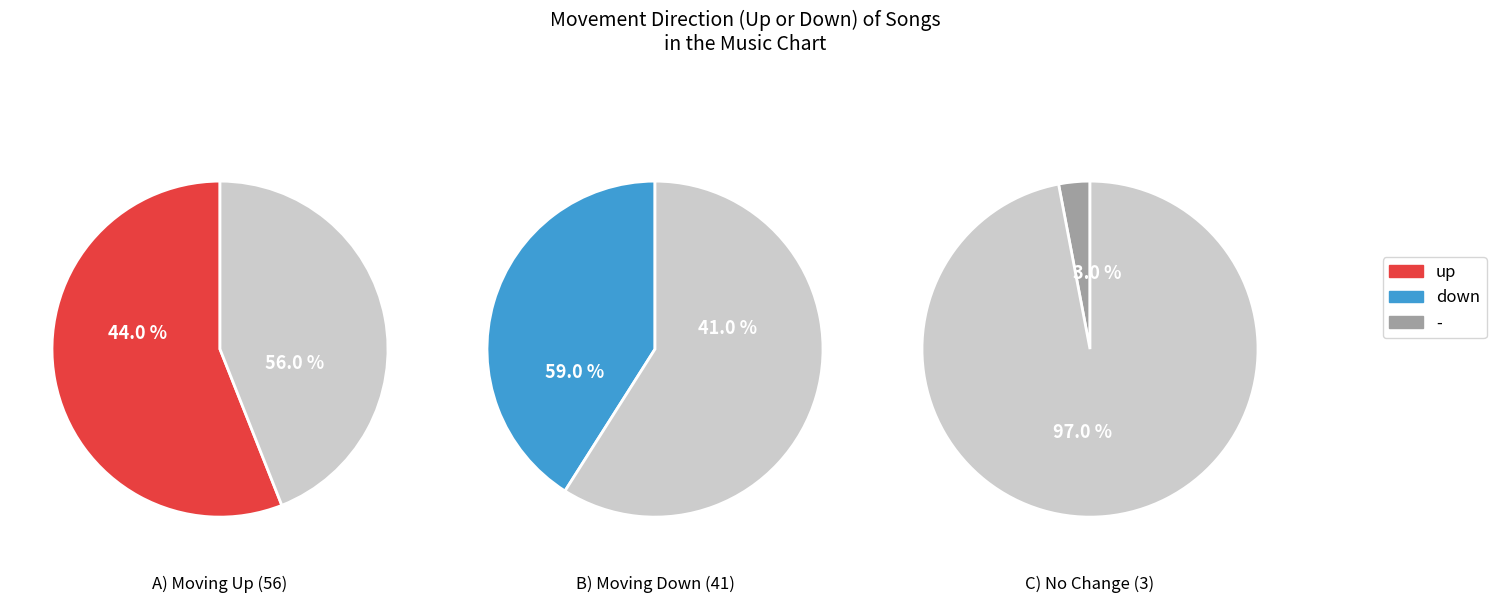

To the nearest percent, what is the difference between the largest and smallest slice percentages?

53%